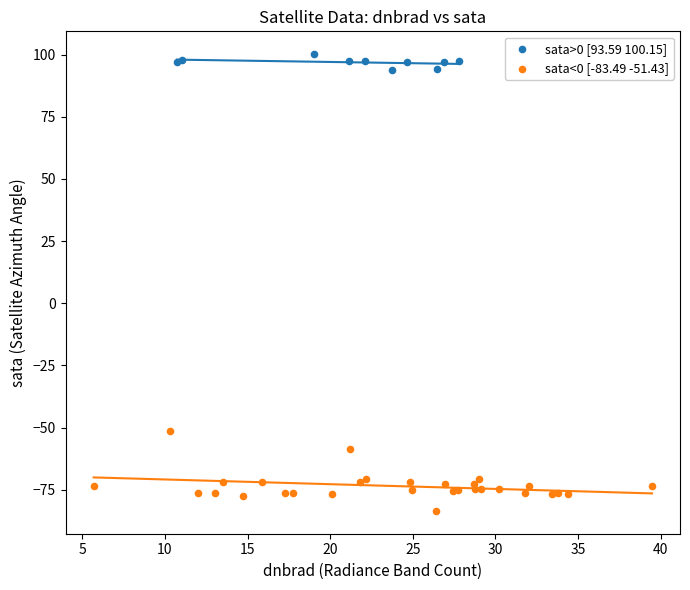

Which series has the widest spread of Y values?

sata<0 [-83.49 -51.43]